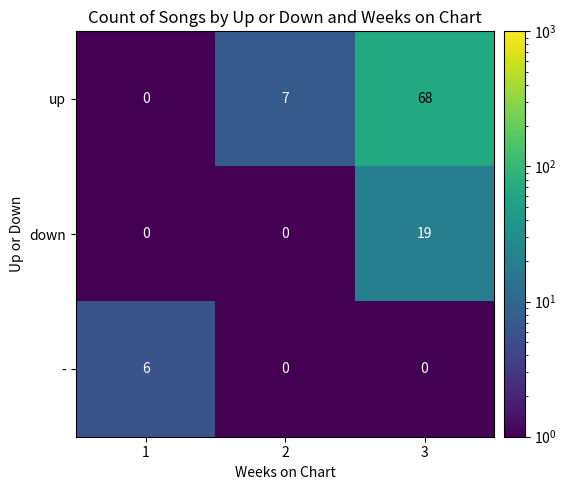

What is the sum of all - values?

6